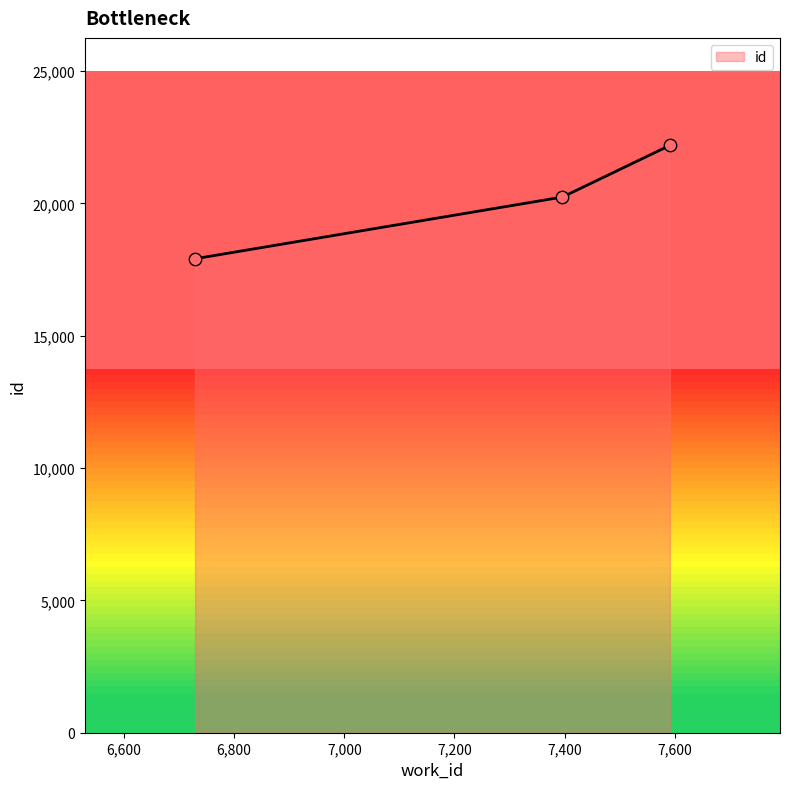

What is the ratio of the value at 7591 to the value at 7396?

1.1